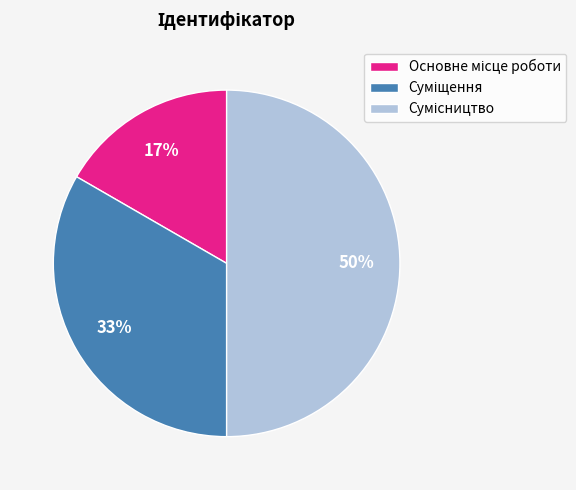

To the nearest percent, what is the average slice percentage?

33%